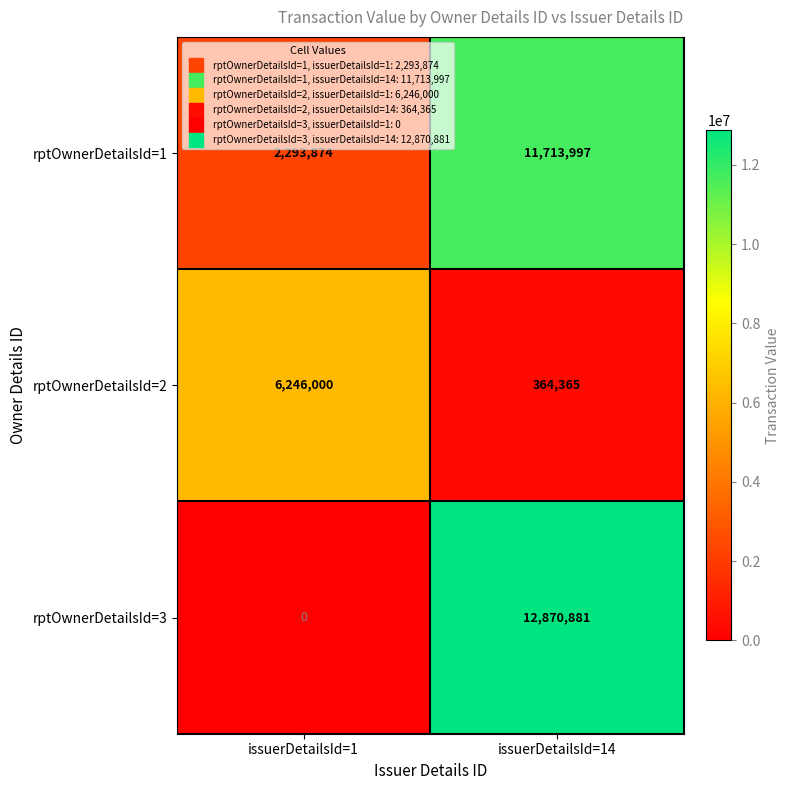

List the series in order of their peak value, lowest first.

rptOwnerDetailsId=2, rptOwnerDetailsId=1, rptOwnerDetailsId=3